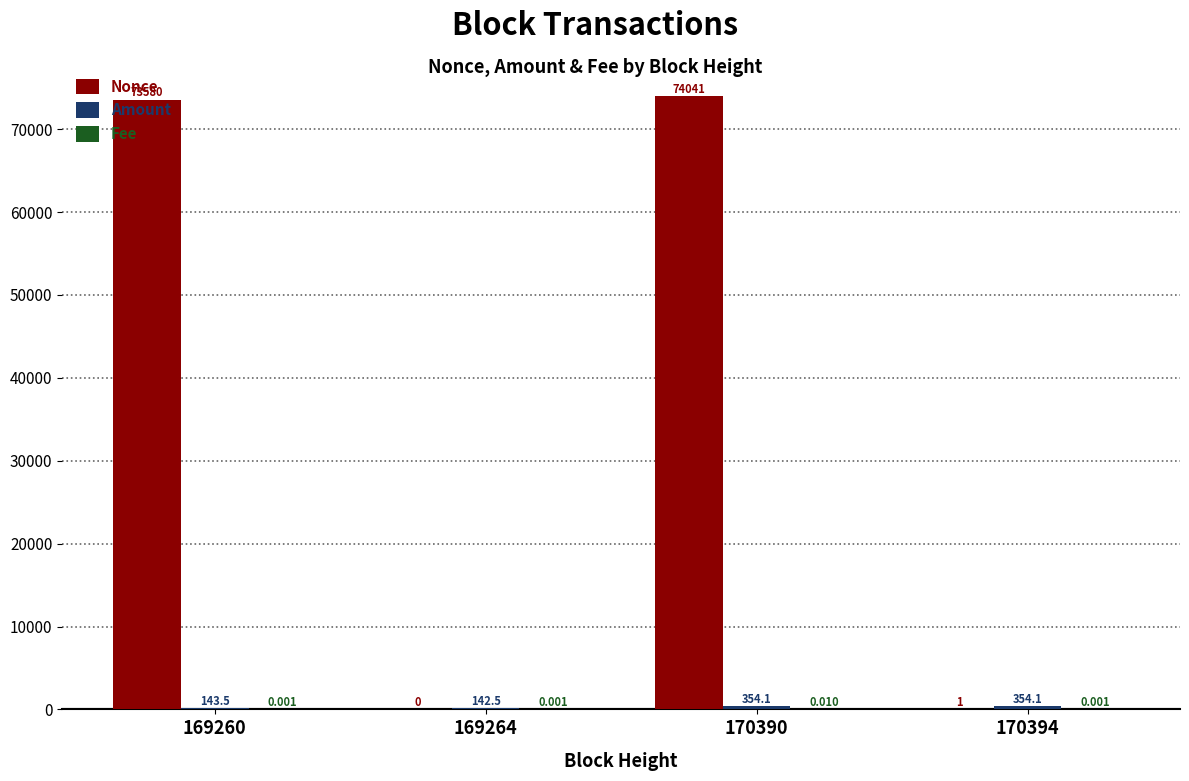

Which series has the largest total across all categories?

Nonce